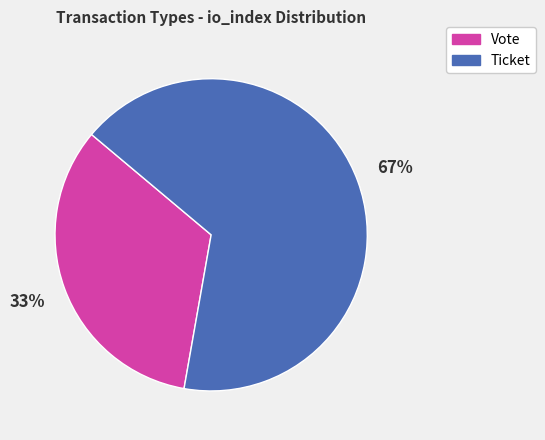

To the nearest percent, what is the combined percentage of Vote and Ticket?

100%